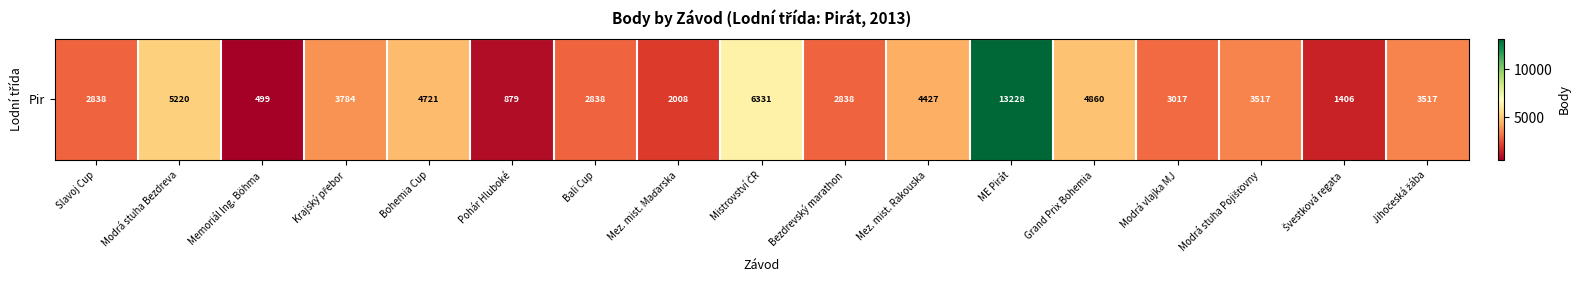

Which category has the highest value across all series?

ME Pirát